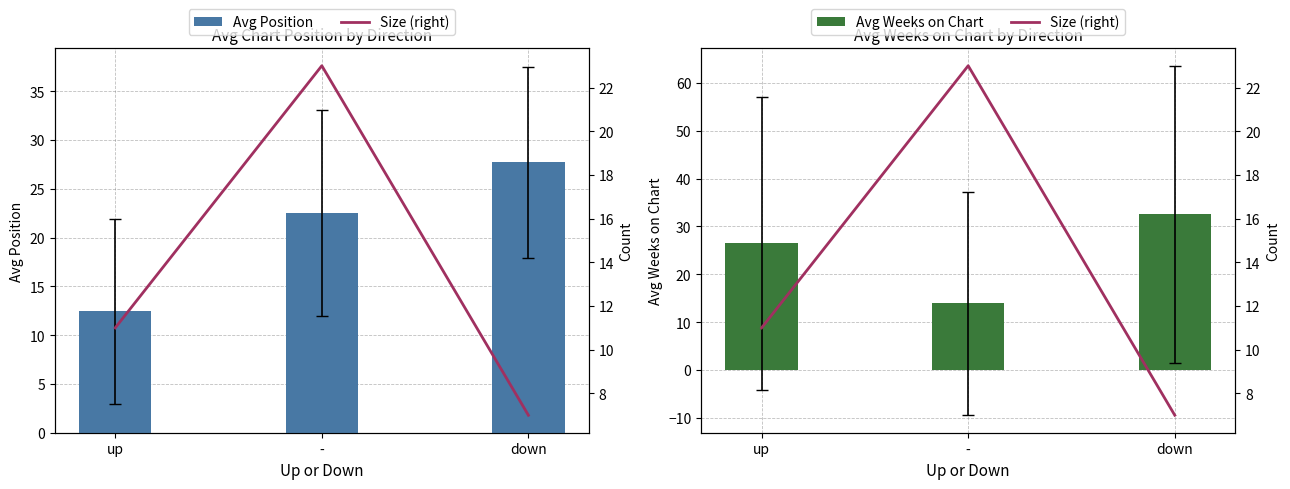

Between up and down, which is larger?

down